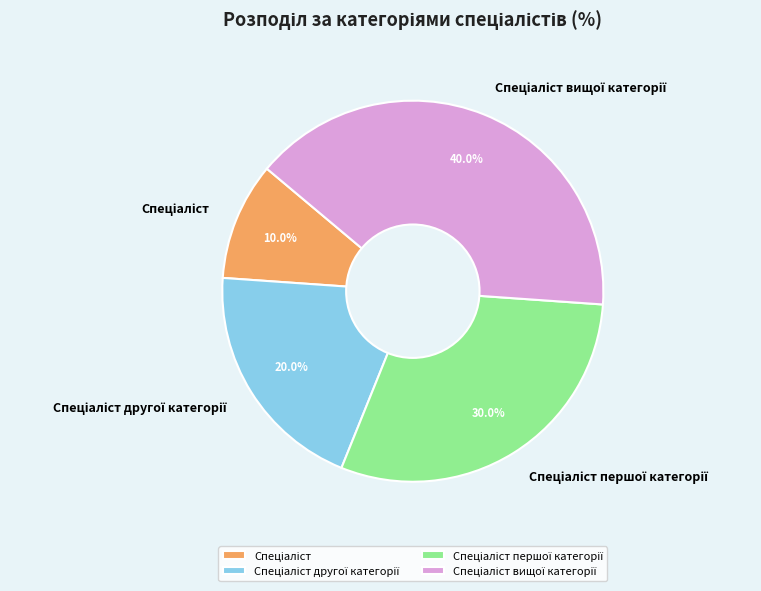

Is there a majority slice in this chart?

No